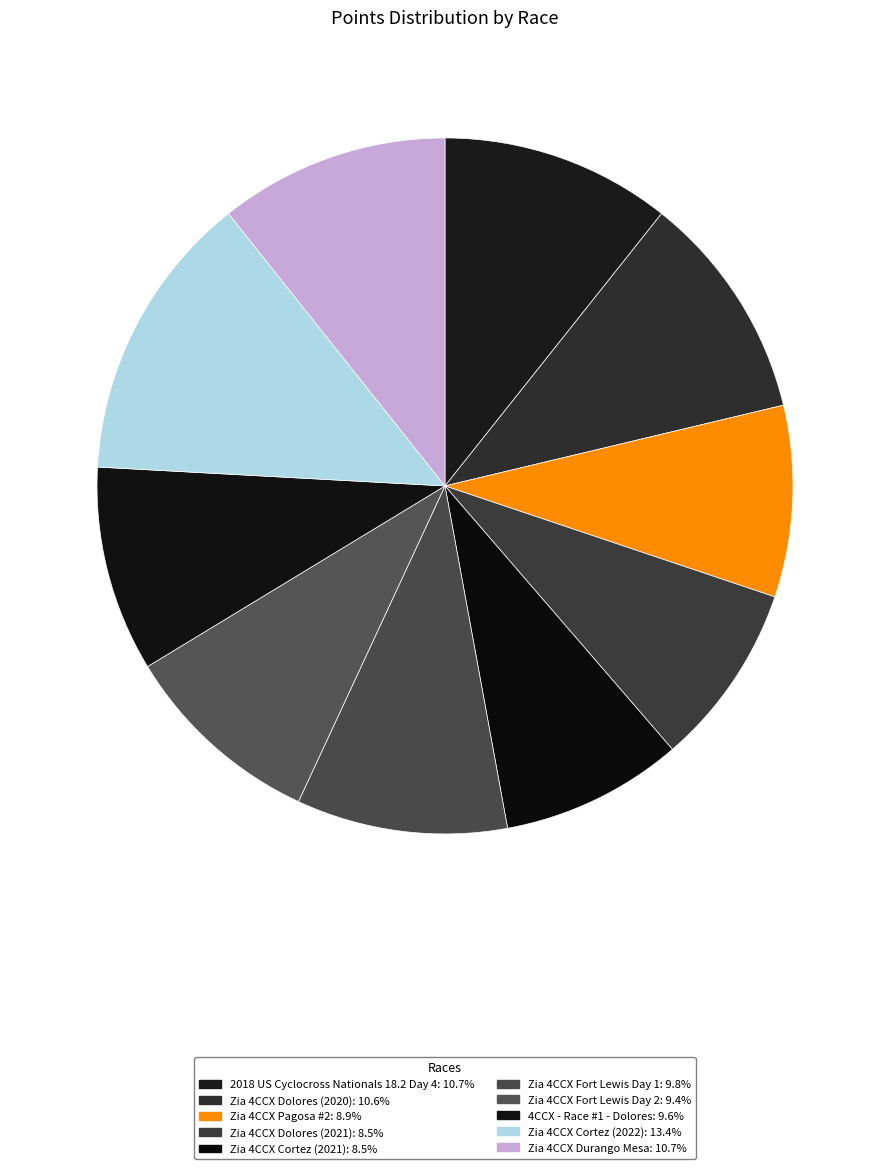

Rank the categories by value from lowest to highest.

Zia 4CCX Cortez (2021), Zia 4CCX Dolores (2021), Zia 4CCX Pagosa #2, Zia 4CCX Fort Lewis Day 2, 4CCX - Race #1 - Dolores, Zia 4CCX Fort Lewis Day 1, Zia 4CCX Dolores (2020), Zia 4CCX Durango Mesa, 2018 US Cyclocross Nationals 18.2 Day 4, Zia 4CCX Cortez (2022)